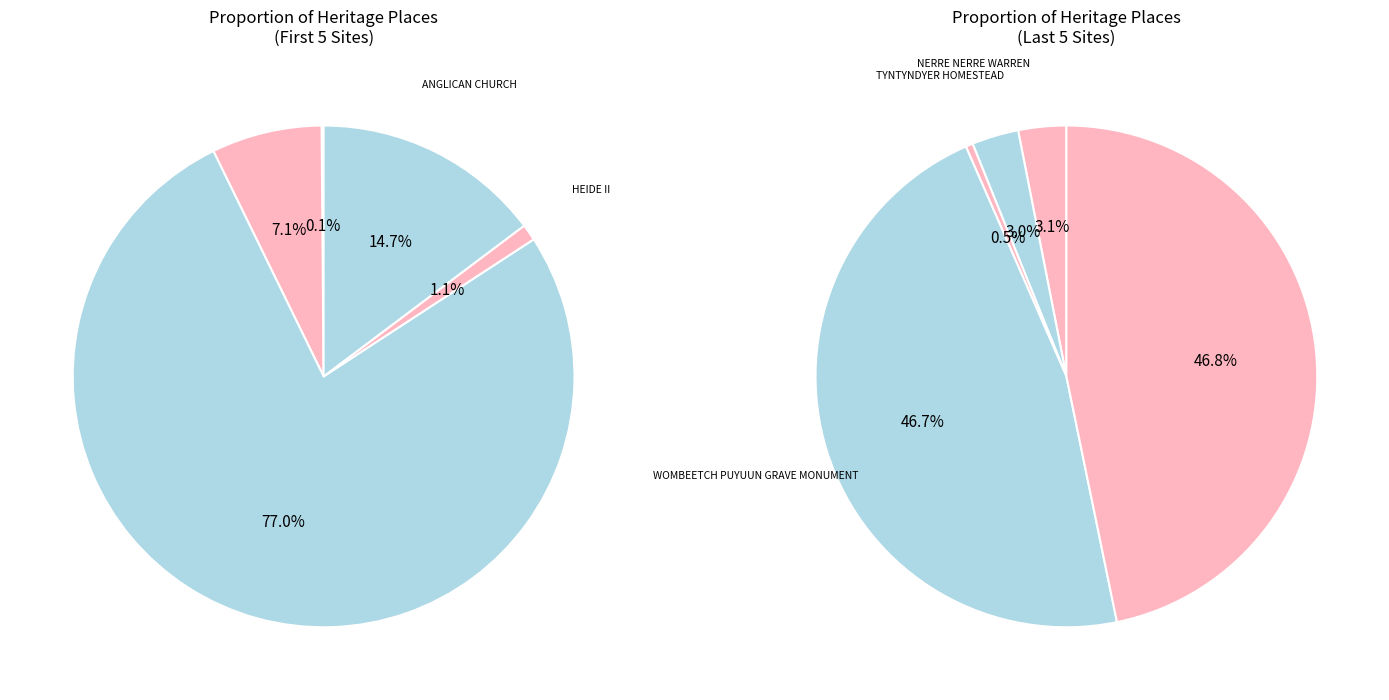

Rank the categories by value from lowest to highest.

EBENEZER MISSION, HEIDE II, QUEEN VICTORIA MARKET, TYNTYNDYER HOMESTEAD, ANGLICAN CHURCH, BANGERANG CULTURAL CENTRE, NERRE NERRE WARREN, CONVINCING GROUND, WOMBEETCH PUYUUN GRAVE MONUMENT, WILLIAM COOPER RESIDENCE